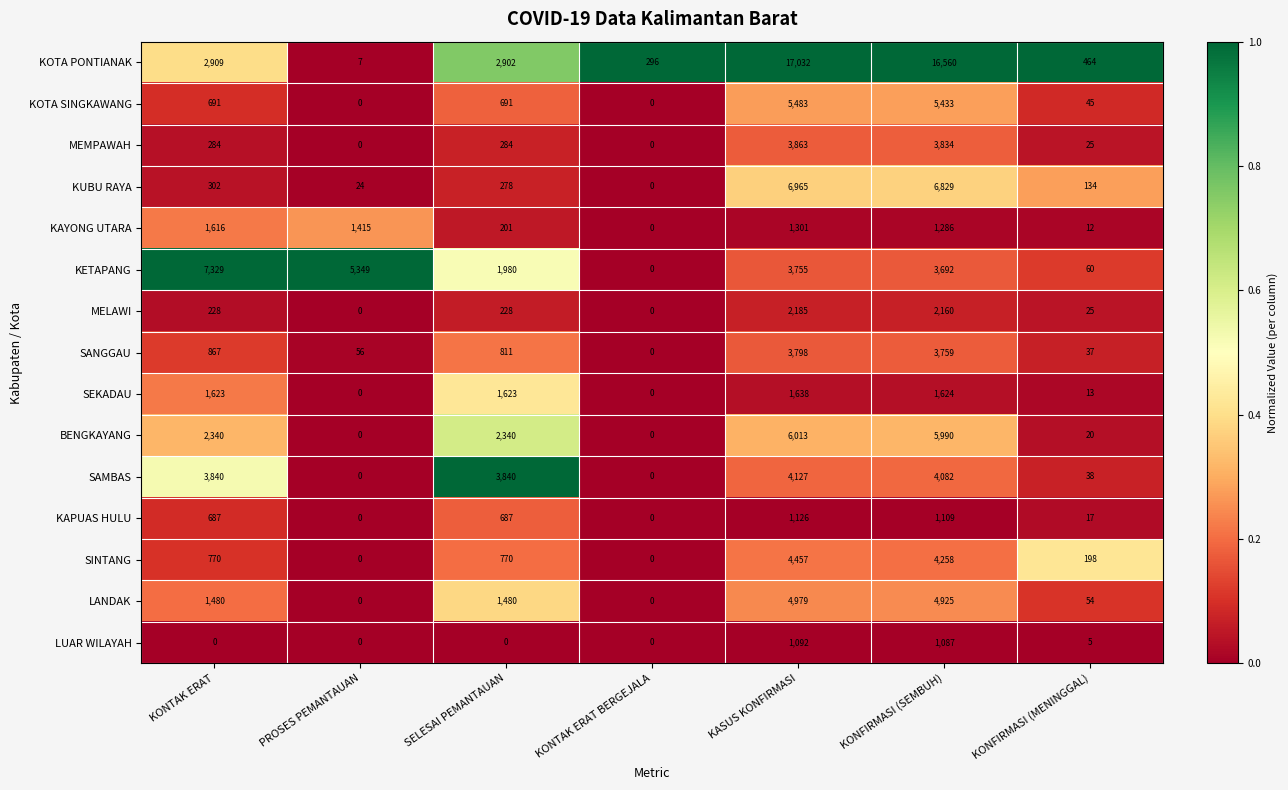

At which label does SINTANG reach its peak?

KASUS KONFIRMASI